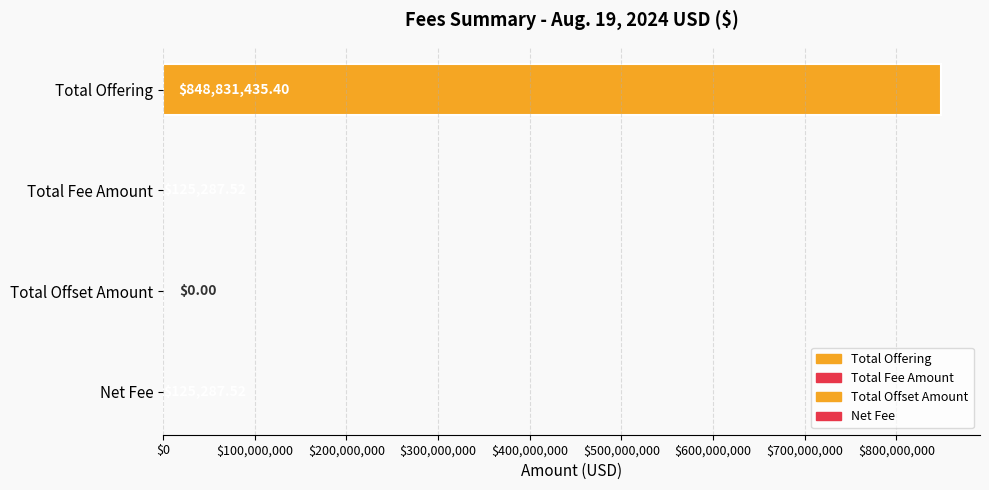

What is the change in value from Total Offering to Net Fee?

-848706147.9